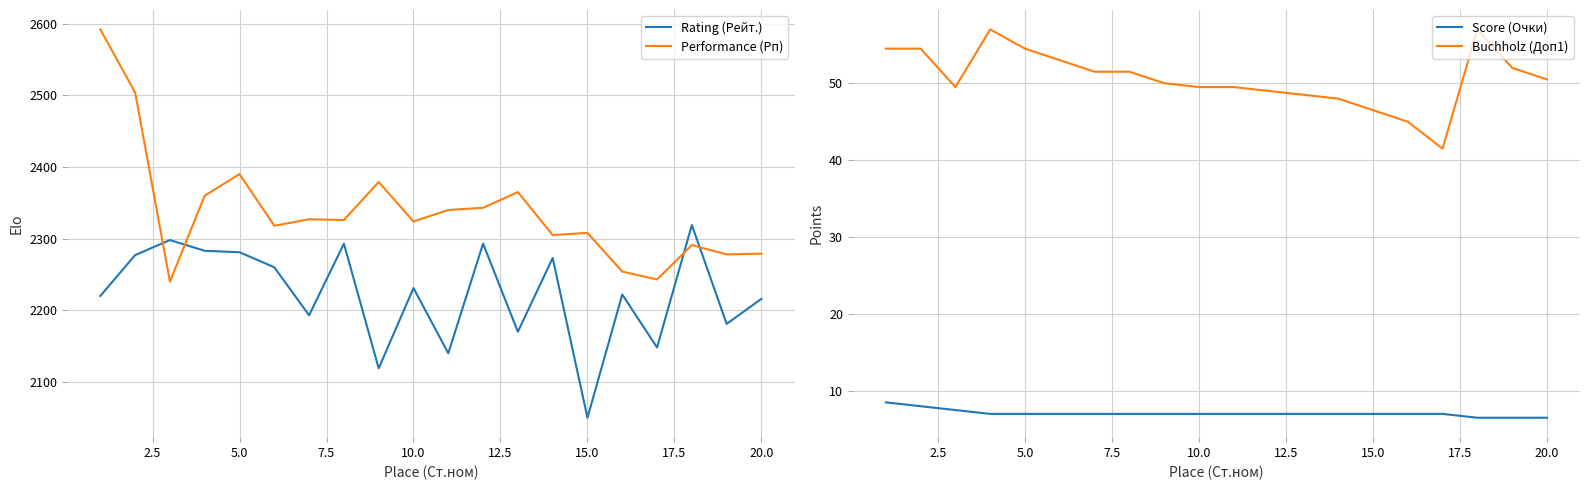

Read the Score (Очки) value at 20.0.

6.5